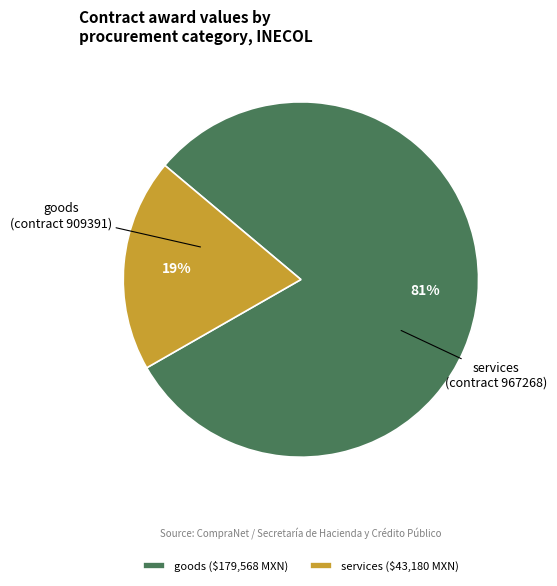

Is goods ($179,568 MXN) the majority of the pie?

Yes